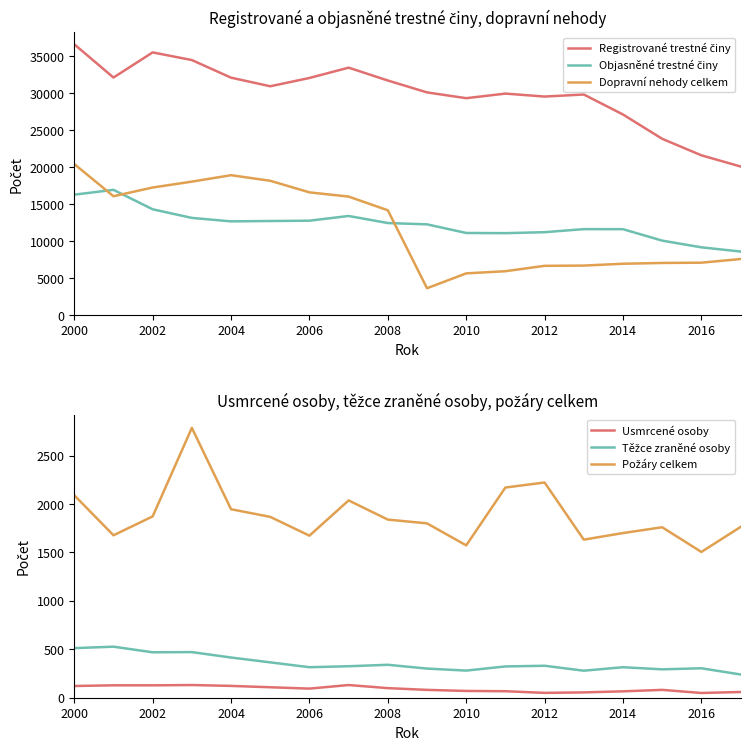

Is it true that Dopravní nehody celkem equals 6950 at 2014?

True